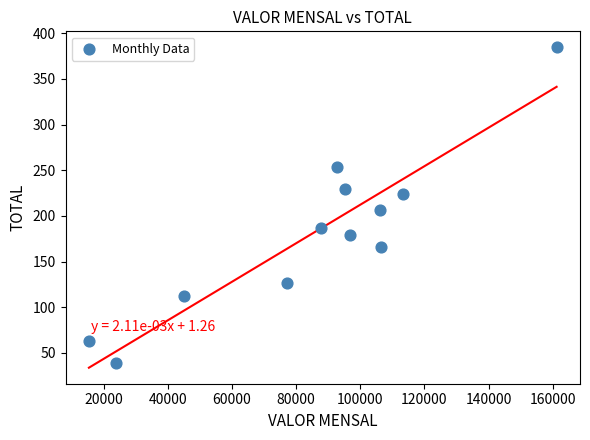

What is the range of X values (max minus min)?

145769.6